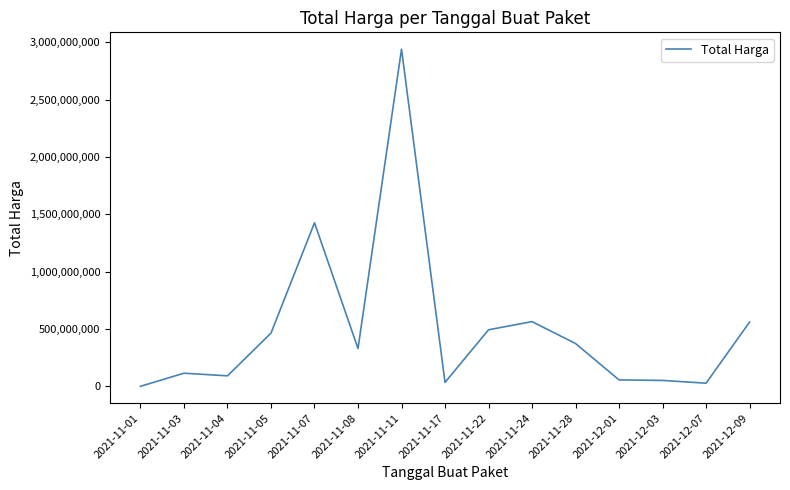

Between 2021-11-04 and 2021-11-17, which is larger?

2021-11-04